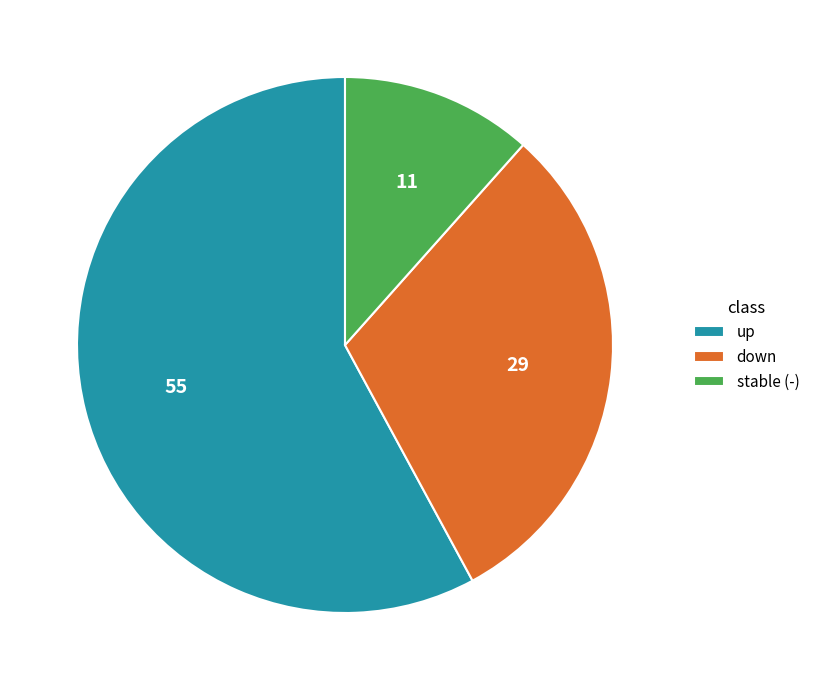

Does any single category account for the majority?

Yes